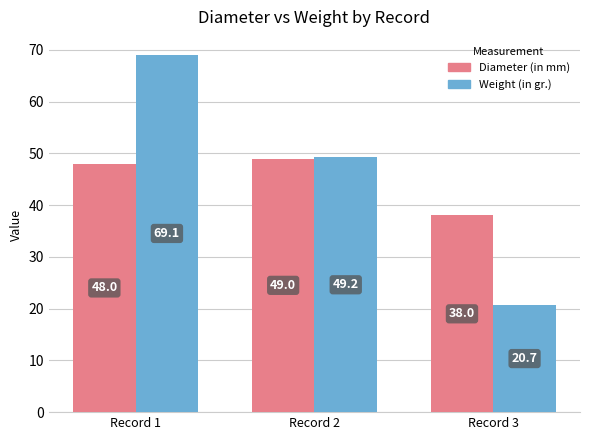

What is the value of the Weight (in gr.) bar at the 1st from the left?

69.1